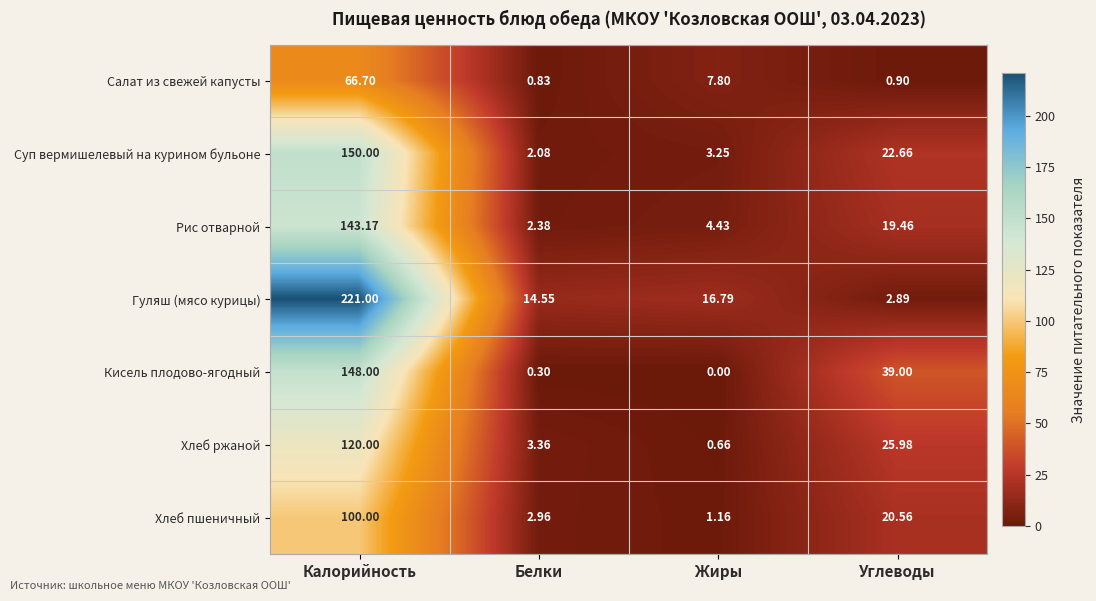

Where does the Хлеб пшеничный series first go above 20?

Калорийность